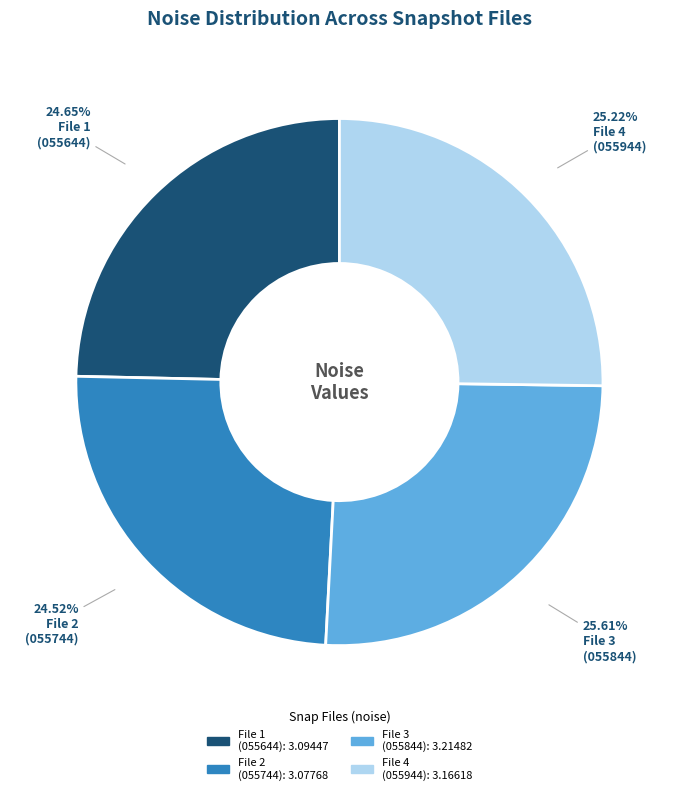

Is there a majority slice in this chart?

No